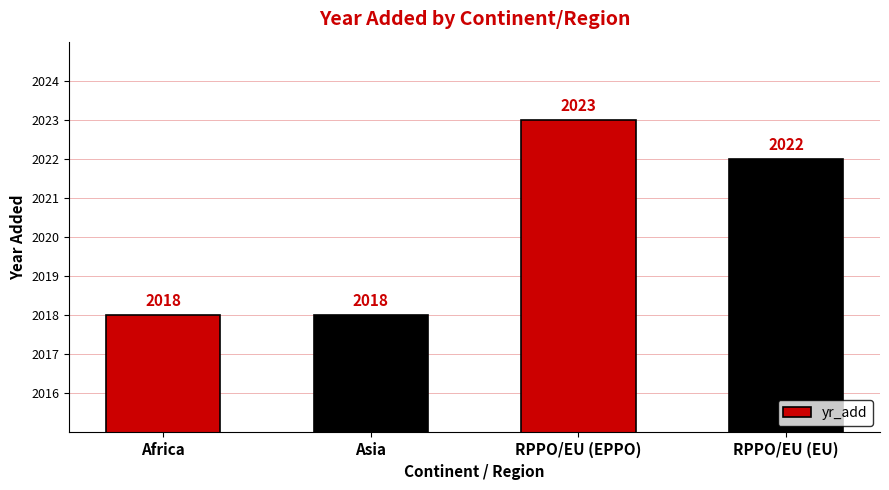

What position from the left is Africa?

1